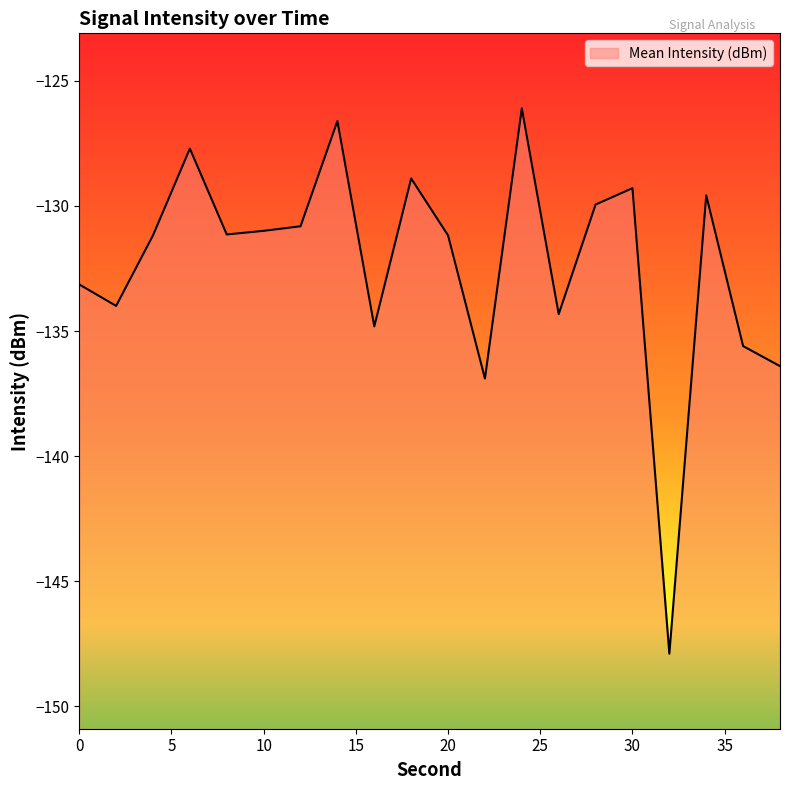

How many data points are less than -131?

11